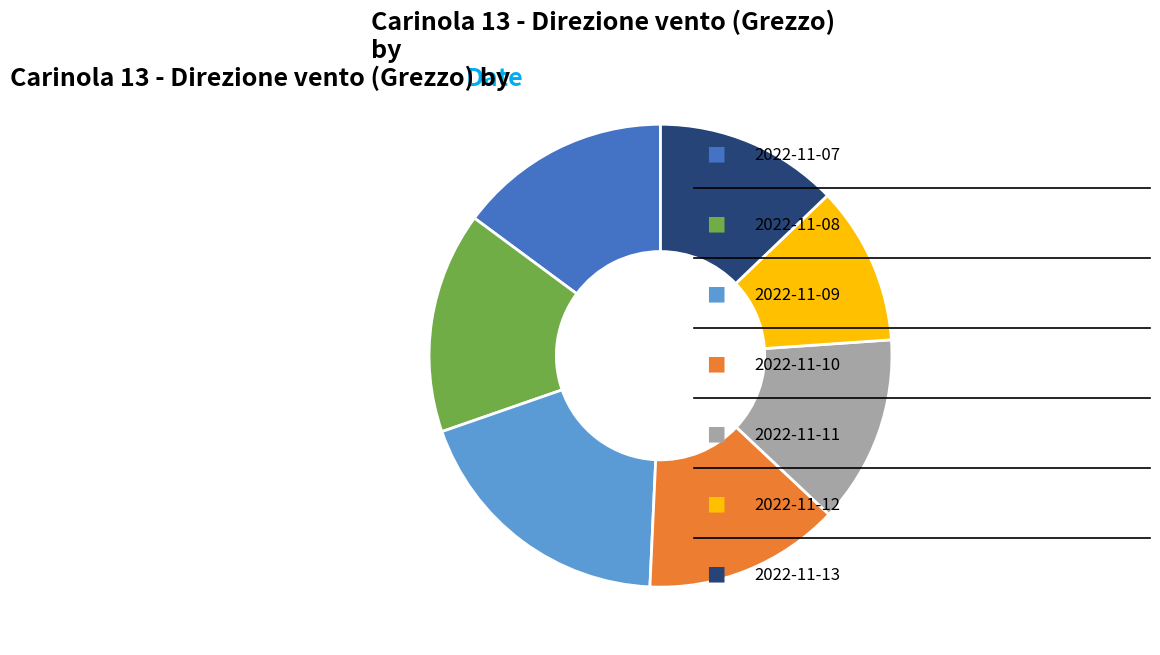

Is there any slice that represents more than half of the pie?

No